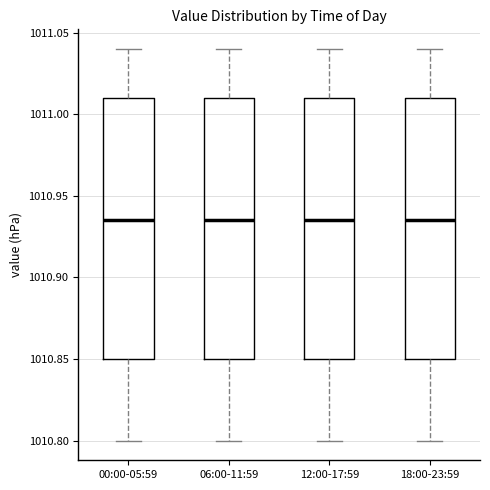

Reading left to right, read every box against the y-axis: the position of its median line, the range the box covers, and the ends of its whiskers. The values are not printed on the chart, so give them approximately, as read against the axis.

00:00-05:59: median 1010.935, box 1010.850 to 1011.010, whiskers 1010.800 to 1011.040
06:00-11:59: median 1010.935, box 1010.850 to 1011.010, whiskers 1010.800 to 1011.040
12:00-17:59: median 1010.935, box 1010.850 to 1011.010, whiskers 1010.800 to 1011.040
18:00-23:59: median 1010.935, box 1010.850 to 1011.010, whiskers 1010.800 to 1011.040